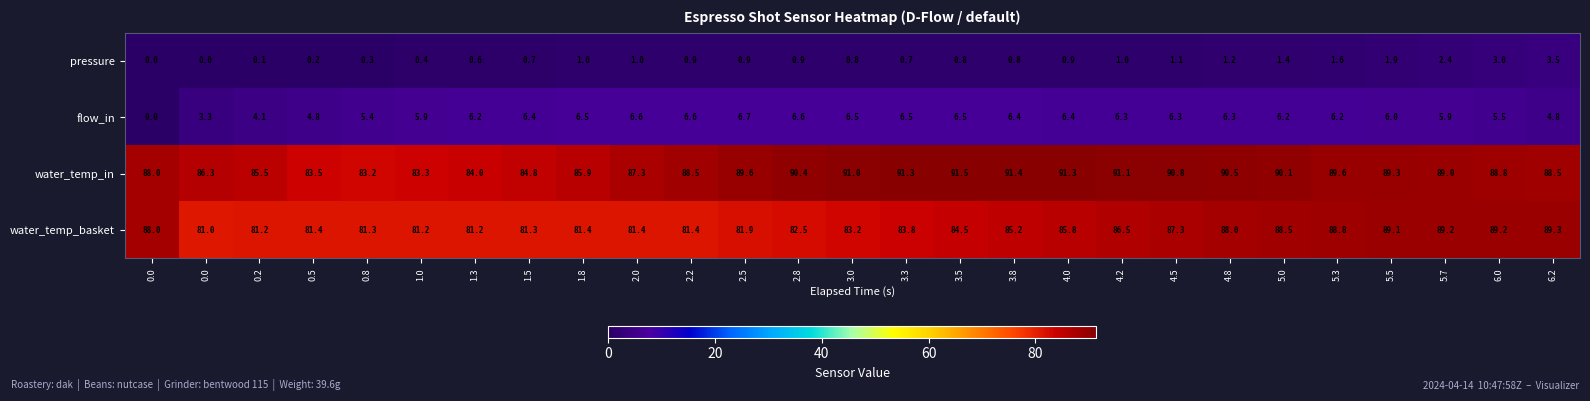

Which has a higher value, 4.5 or 4.2?

4.5